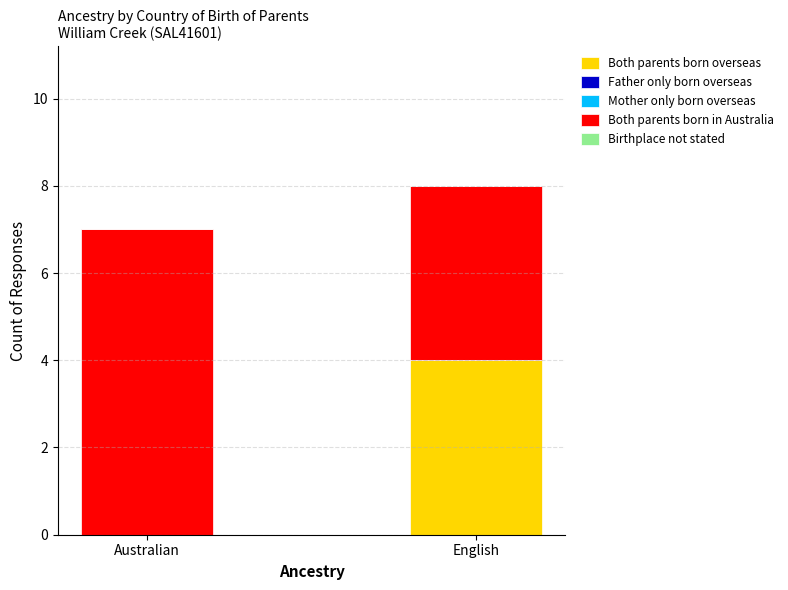

Are the bars horizontal?

No